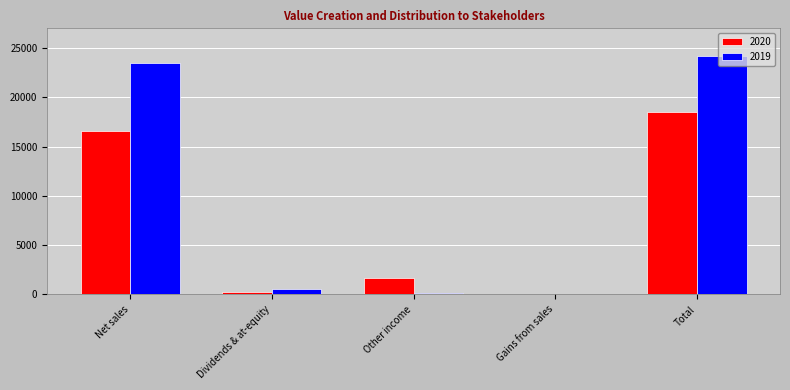

What is the sum of all 2019 values?

48440